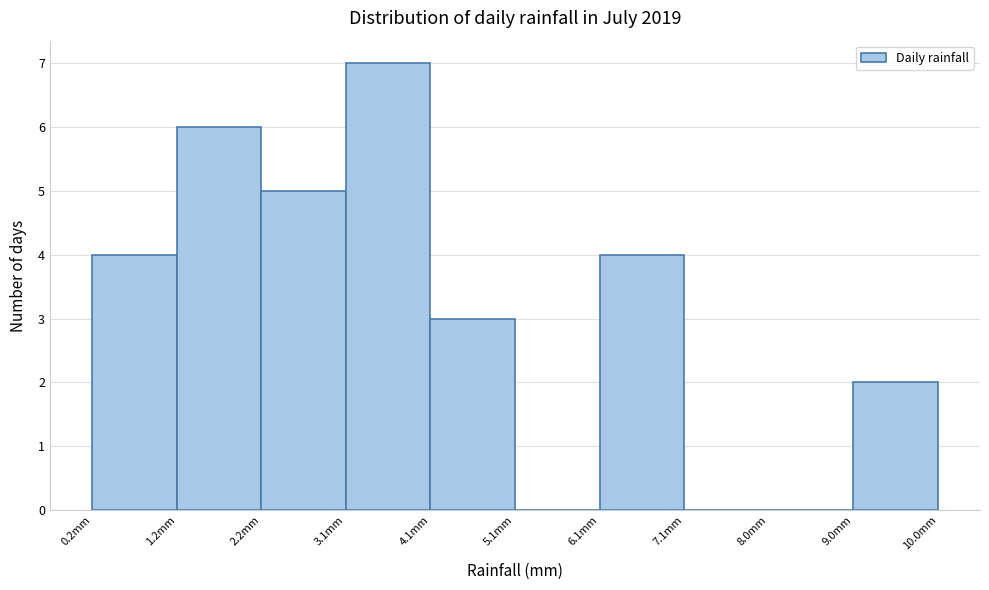

How tall is the bar that spans 3.14 to 4.12 on the x-axis? Neither the bar edges nor the heights are printed on the chart, so give them approximately, as read against the axes.

7